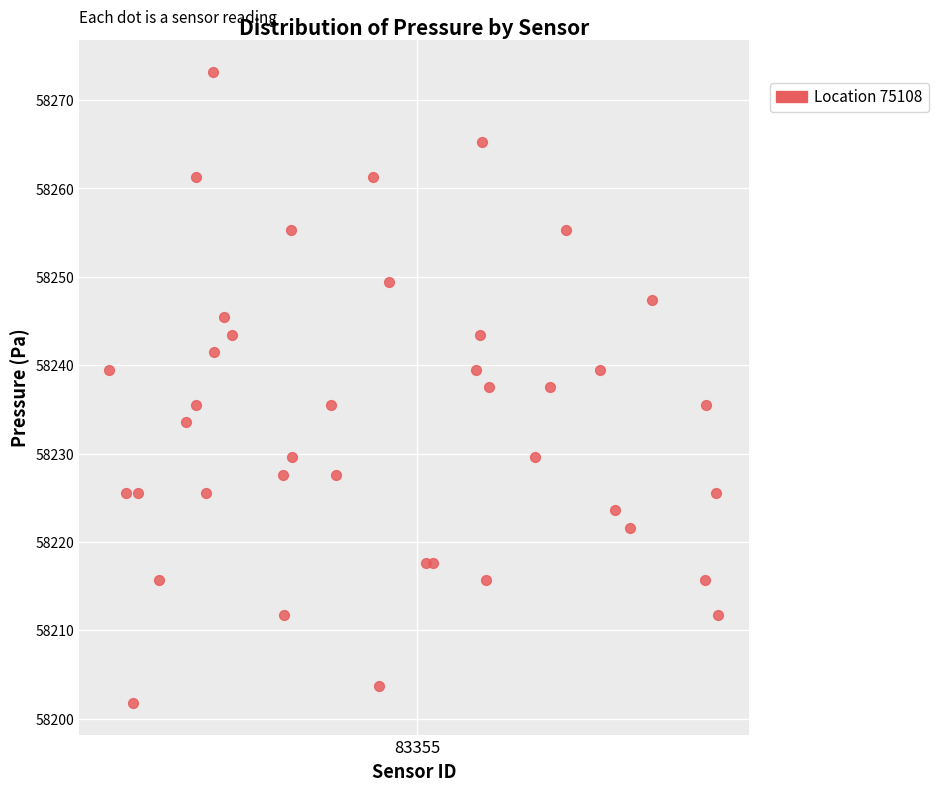

What is the range of Y values (max minus min)?

71.4